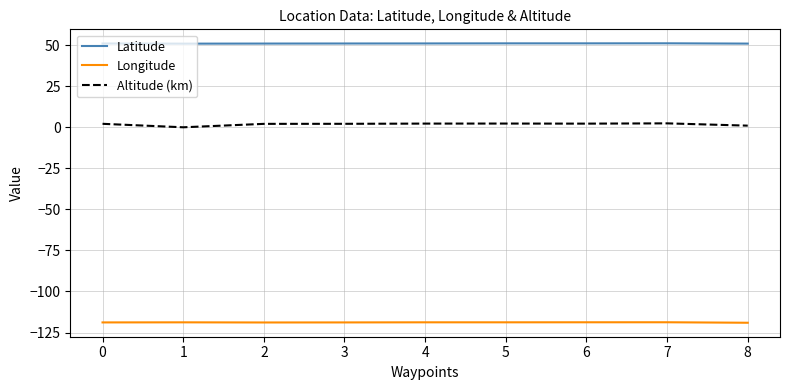

True or false: Latitude has a value of 31.6 at 6.

False